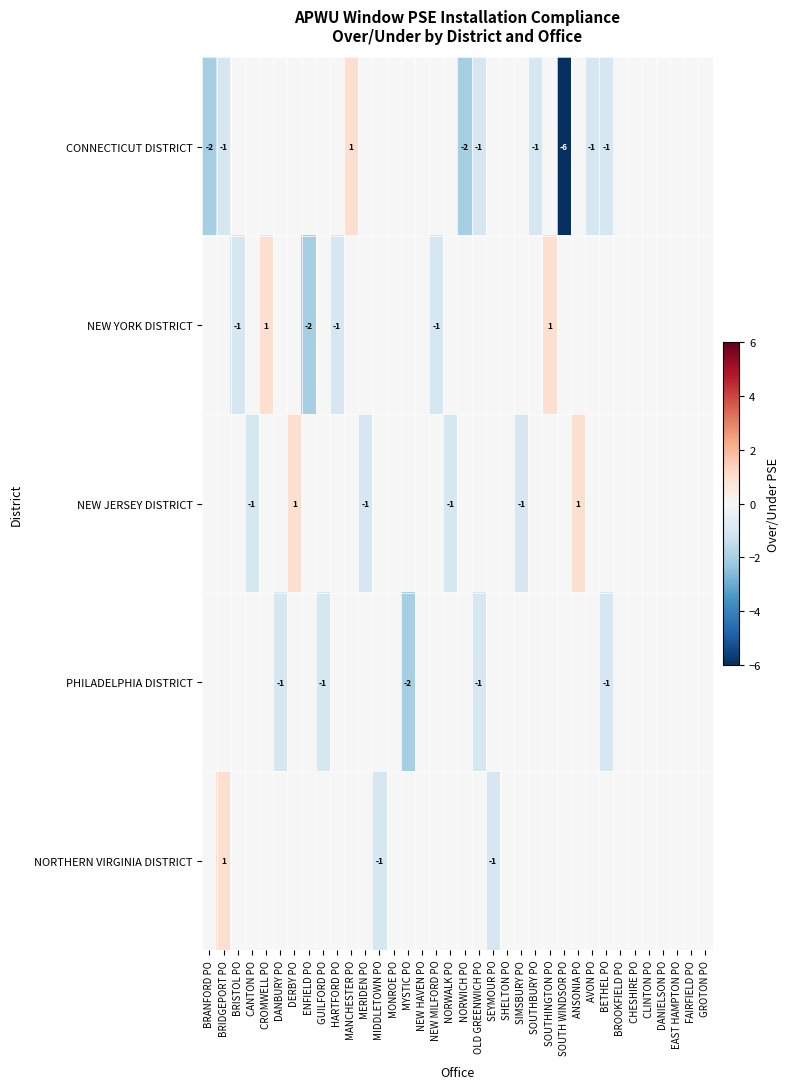

True or false: NEW YORK DISTRICT has a value of -1 at HARTFORD PO.

True